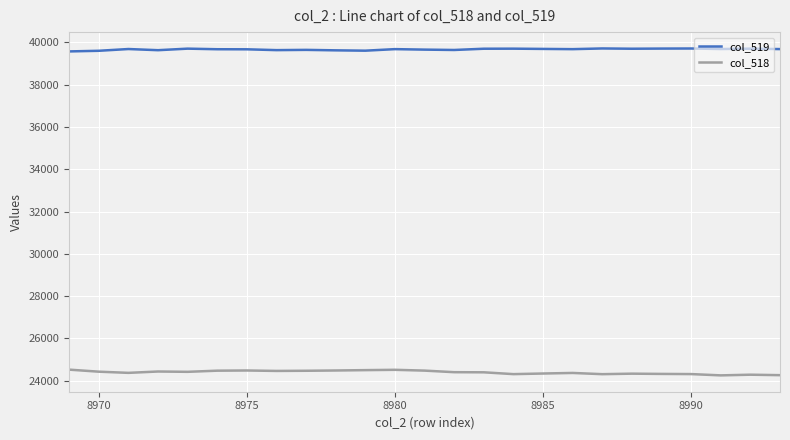

Rank the series by their average value, from highest to lowest.

col_519, col_518